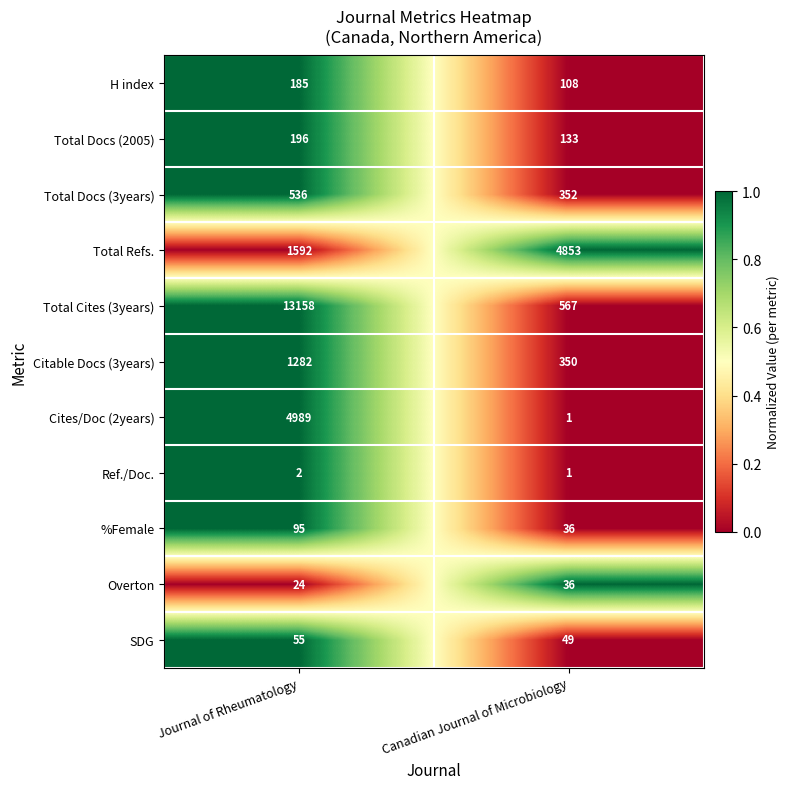

What is the sum of all Ref./Doc. values?

3